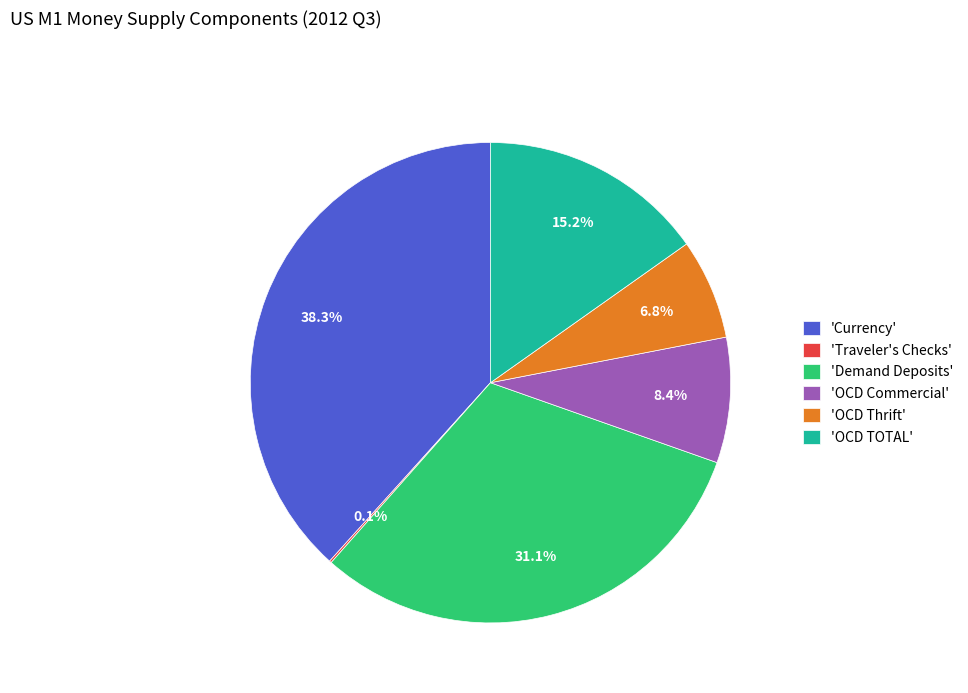

Does any single category account for the majority?

No